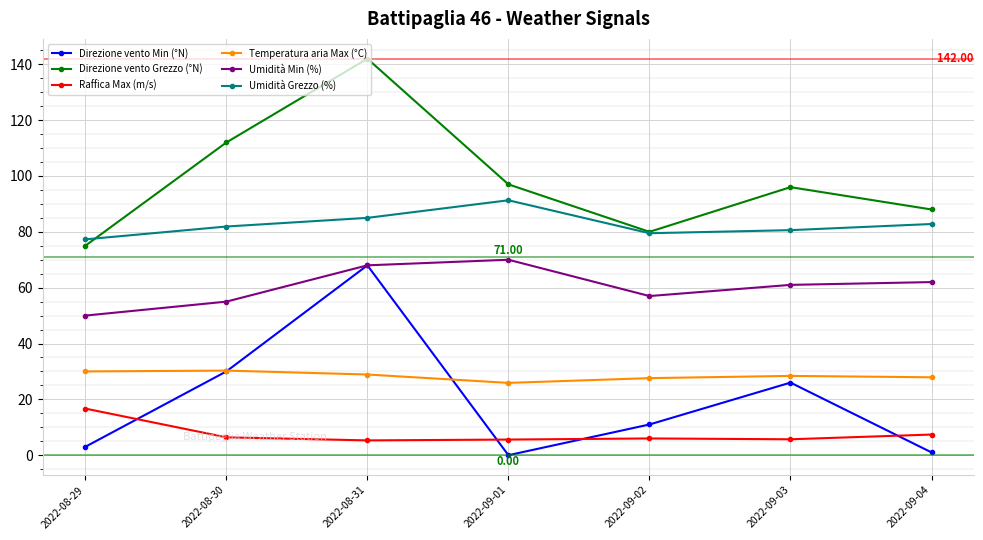

What is the difference between the highest and lowest values at 2022-09-03?

90.3